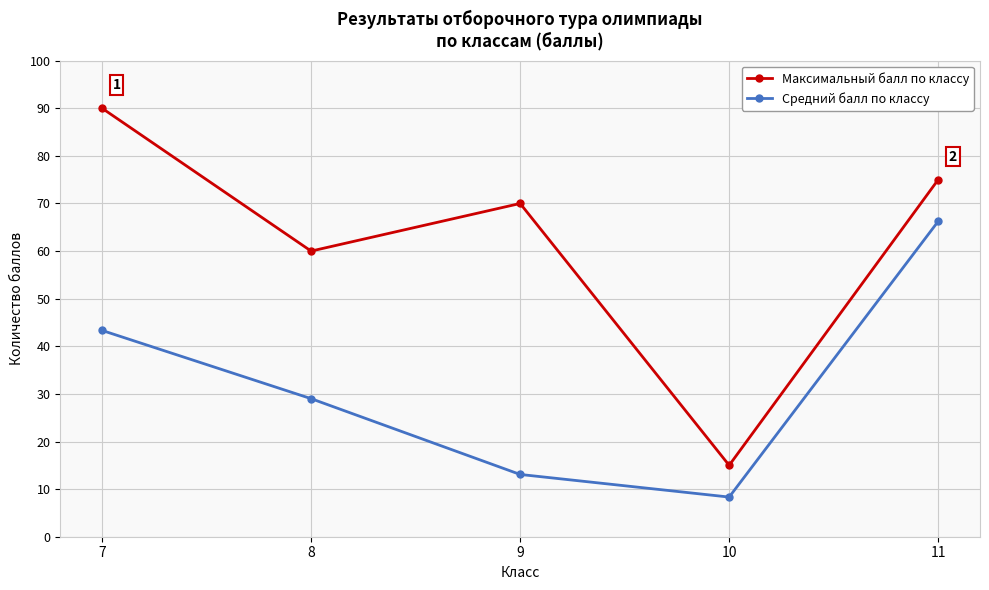

At 7, list the series in order from largest to smallest.

Максимальный балл по классу, Средний балл по классу